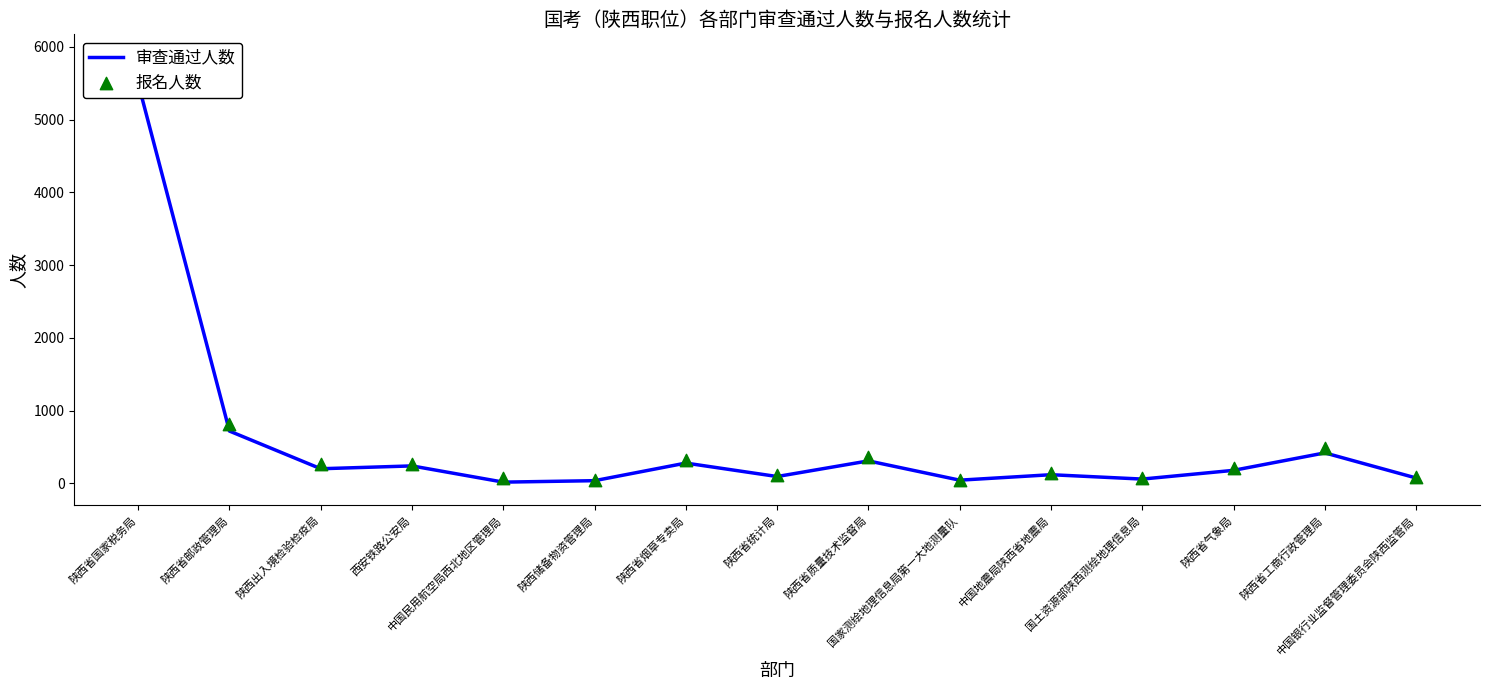

Which series reaches the maximum Y coordinate?

报名人数